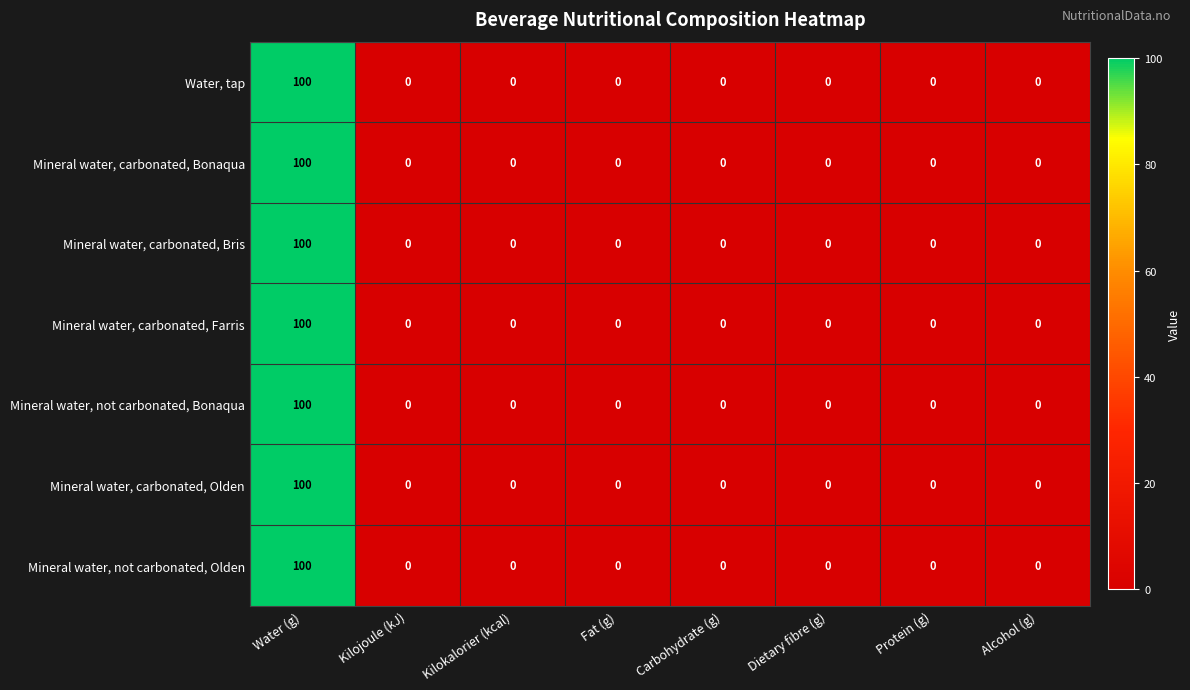

At which label does Mineral water, carbonated, Bris reach its peak?

Water (g)